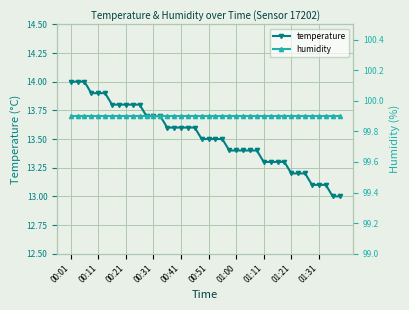

Reading left to right, list all the values displayed in this chart.

temperature: 14.0	14.0	14.0	13.9	13.9	13.9	13.8	13.8	13.8	13.8	13.8	13.7	13.7	13.7	13.6	13.6	13.6	13.6	13.6	13.5	13.5	13.5	13.5	13.4	13.4	13.4	13.4	13.4	13.3	13.3	13.3	13.3	13.2	13.2	13.2	13.1	13.1	13.1	13.0	13.0
humidity: 99.9	99.9	99.9	99.9	99.9	99.9	99.9	99.9	99.9	99.9	99.9	99.9	99.9	99.9	99.9	99.9	99.9	99.9	99.9	99.9	99.9	99.9	99.9	99.9	99.9	99.9	99.9	99.9	99.9	99.9	99.9	99.9	99.9	99.9	99.9	99.9	99.9	99.9	99.9	99.9